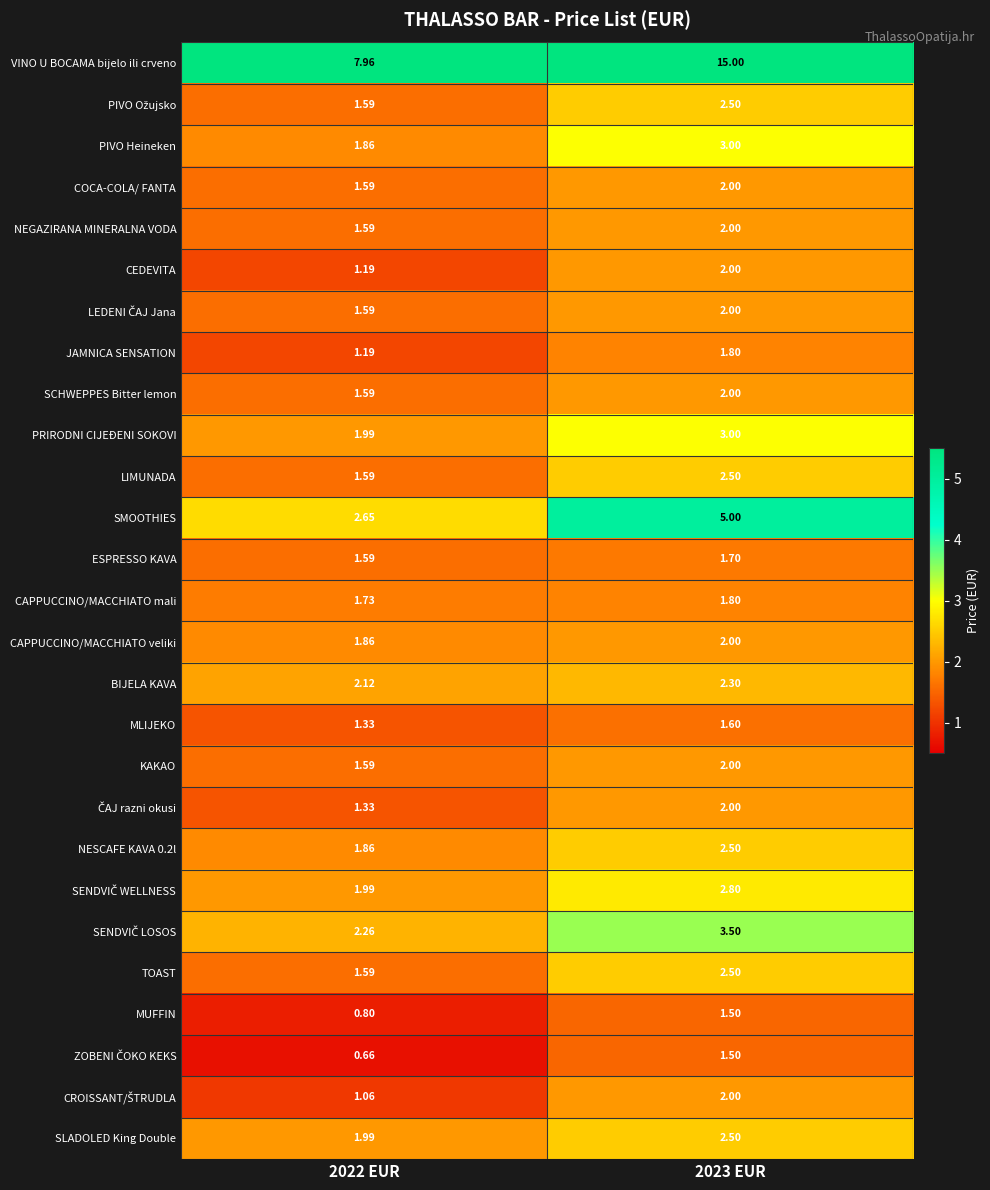

At which category is the sum across all series the highest?

2023 EUR